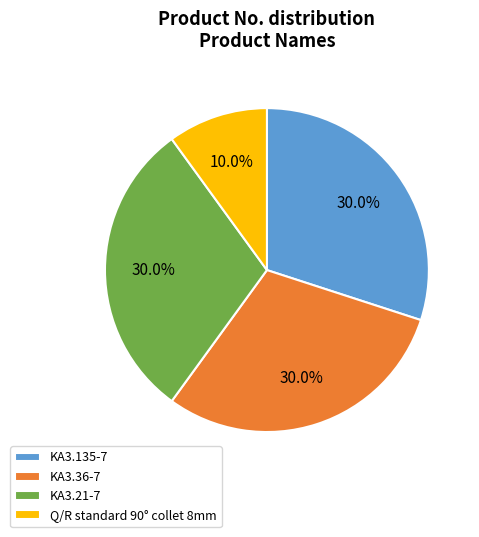

What is the ratio of the value at KA3.21-7 to the value at KA3.135-7?

1.0